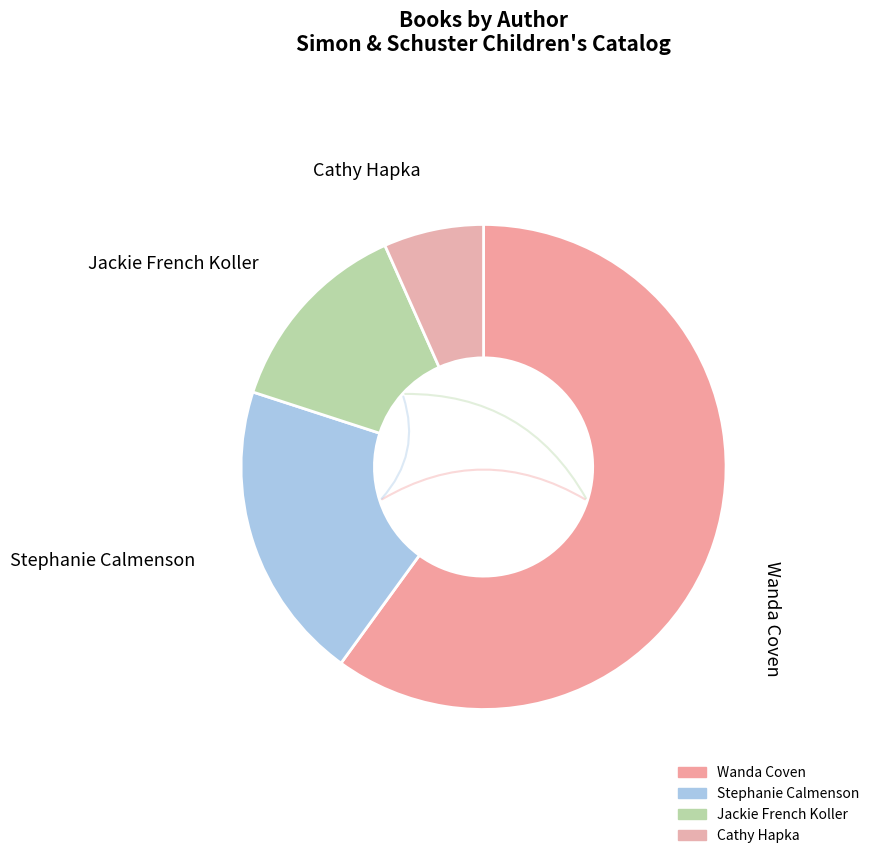

To the nearest percent, what portion does Jackie French Koller represent?

13%